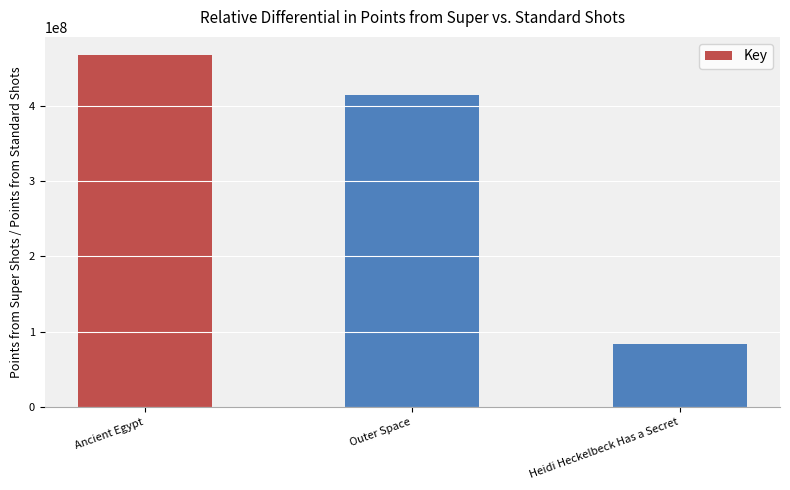

What is the change in value from Ancient Egypt to Outer Space?

-53239600